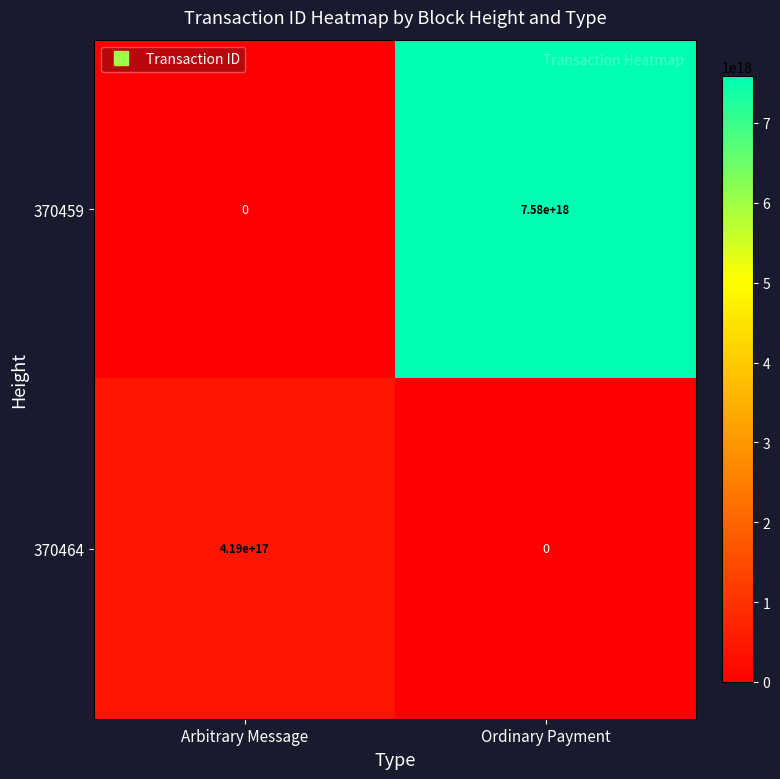

Where is 370464 nearest to the value 209500000000000000?

Arbitrary Message